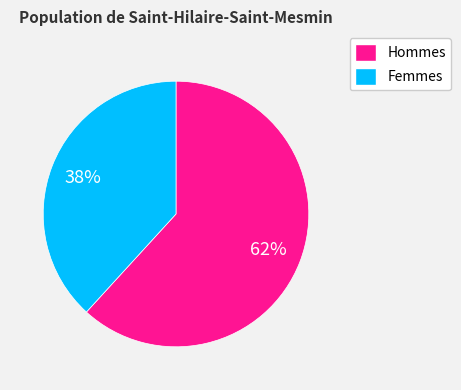

Is there a majority slice in this chart?

Yes